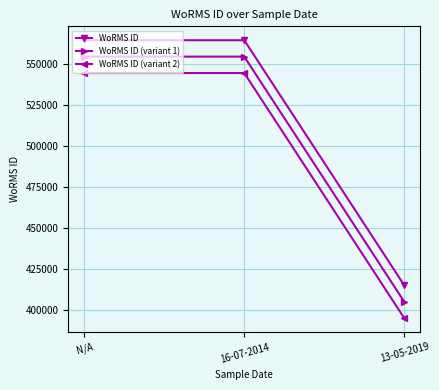

Which category has the lowest value in the WoRMS ID series?

13-05-2019